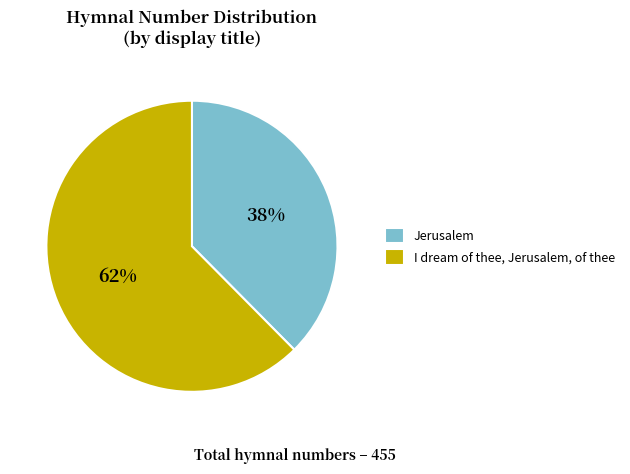

How many slices are in this pie chart?

2